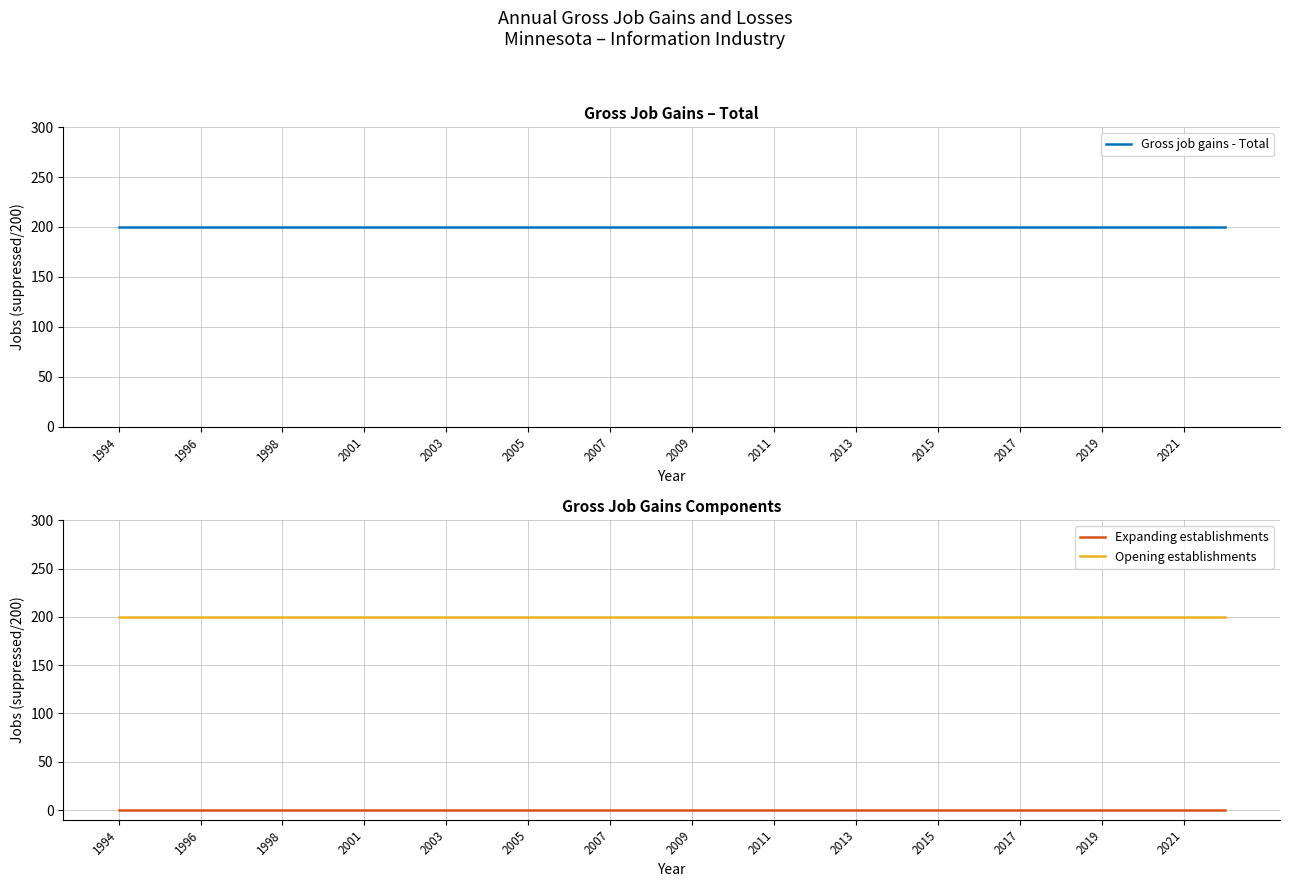

True or false: Opening establishments has a value of 118 at 2001.

False